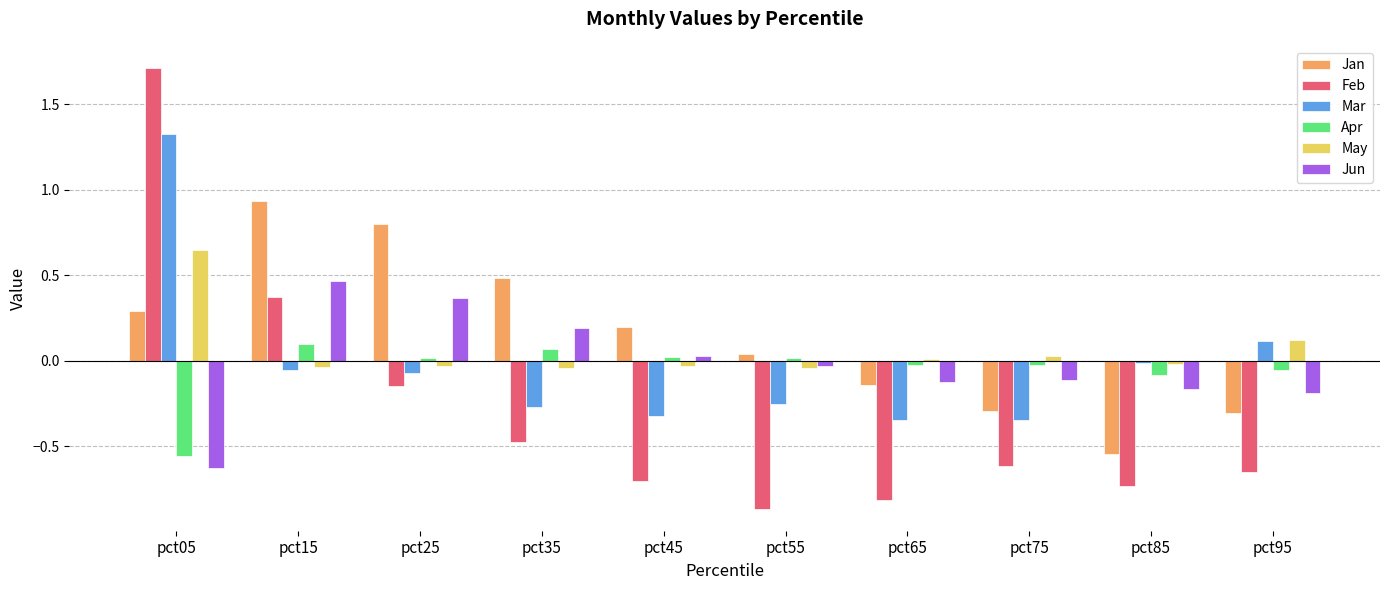

What is the difference between the maximum and minimum values in the May series?

0.7